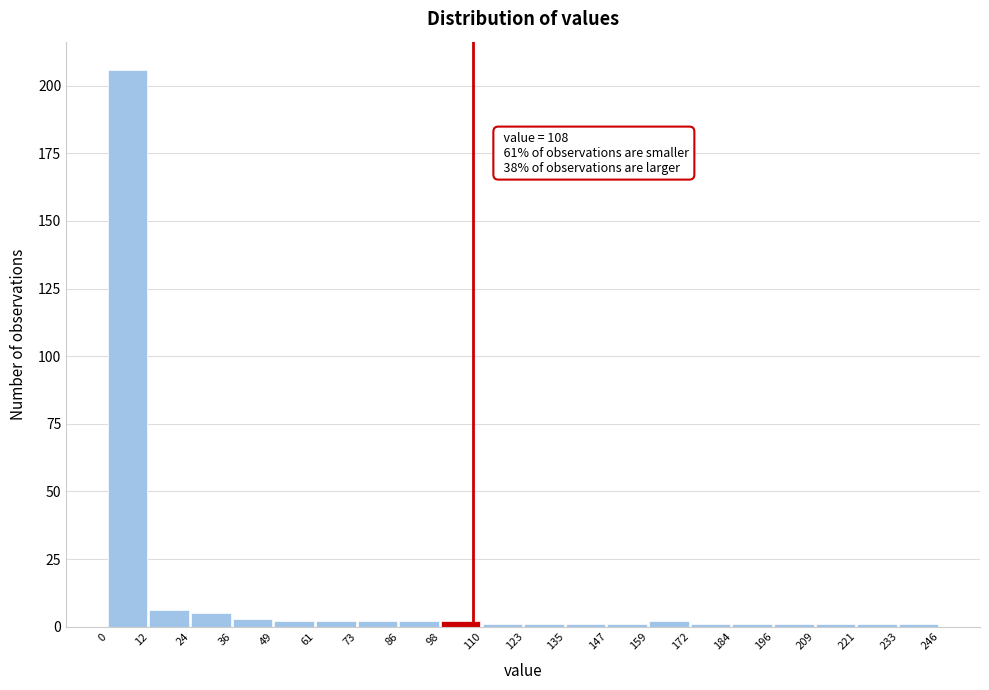

Which range on the x-axis has the tallest bar?

0 to 12